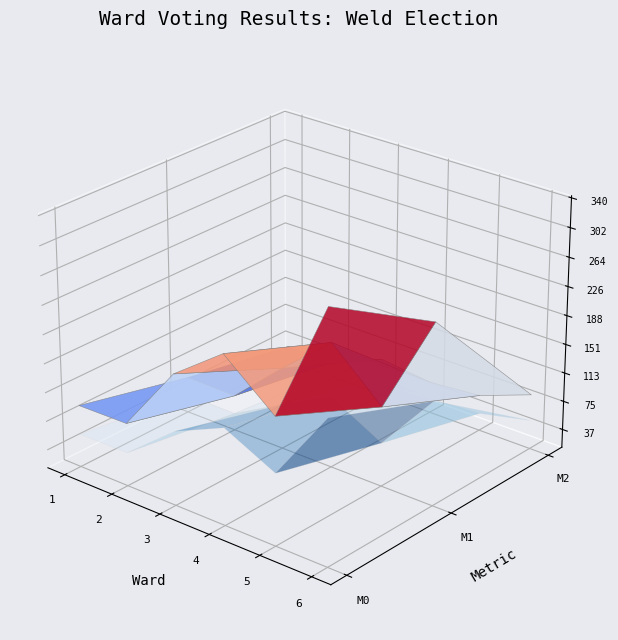

Reading left to right, what are all the values shown in this chart?

Total Ballots Cast: 0=95	1=96	2=184	3=233	4=179	5=336
Total Votes Cast: 0=61	1=60	2=121	3=178	4=118	5=250
Blank Votes: 0=34	1=36	2=63	3=55	4=61	5=86